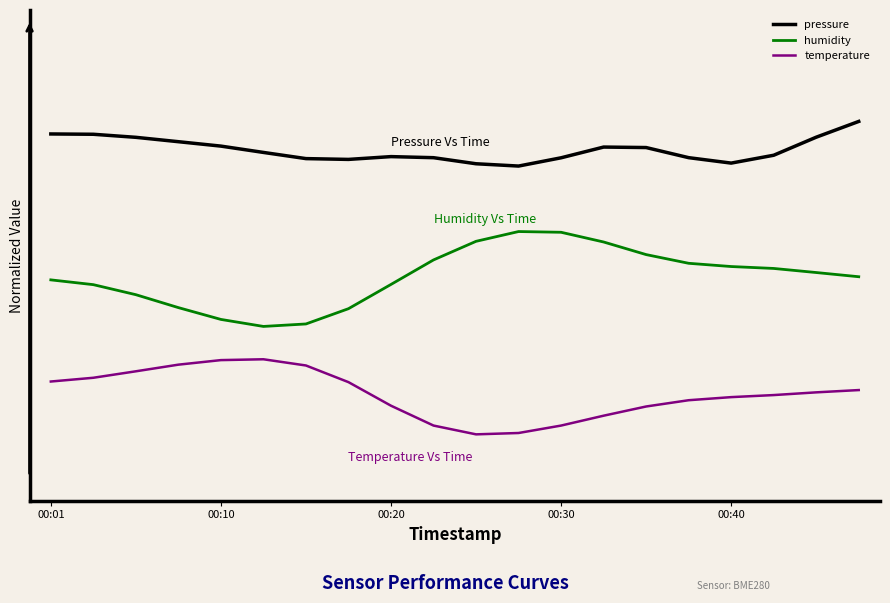

What is the difference between the maximum and second lowest values in the humidity series?

0.2